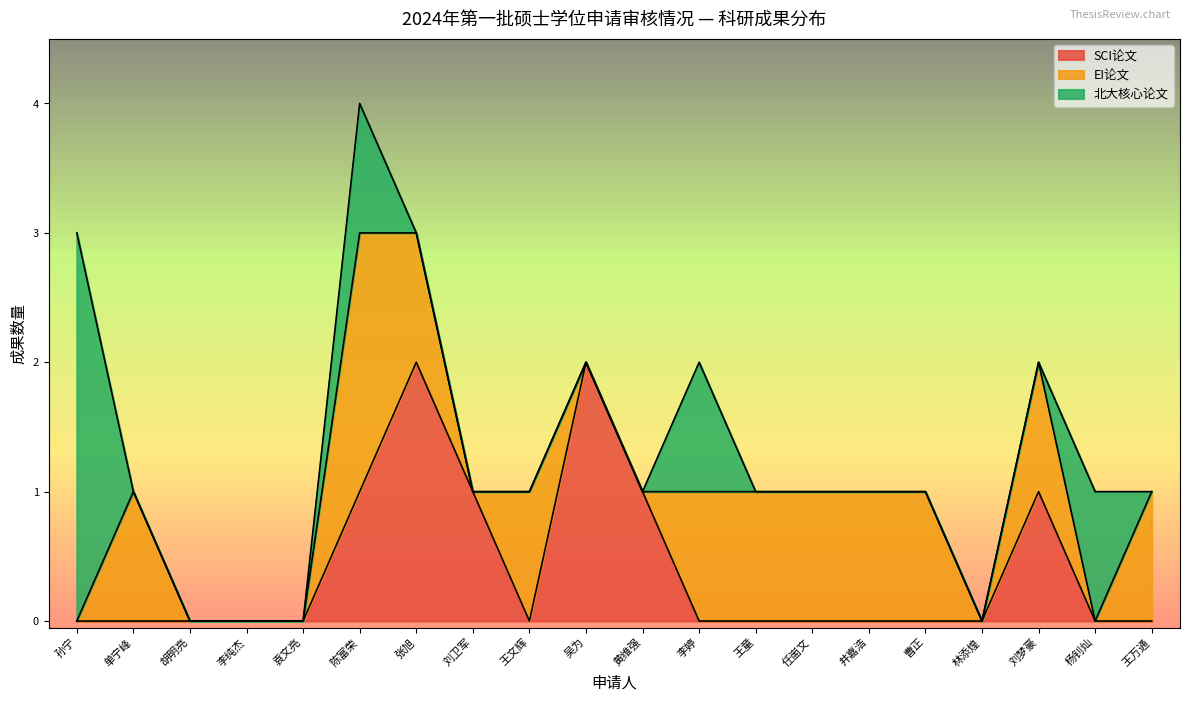

Is it true that SCI论文 equals 0 at 袁文亮?

True